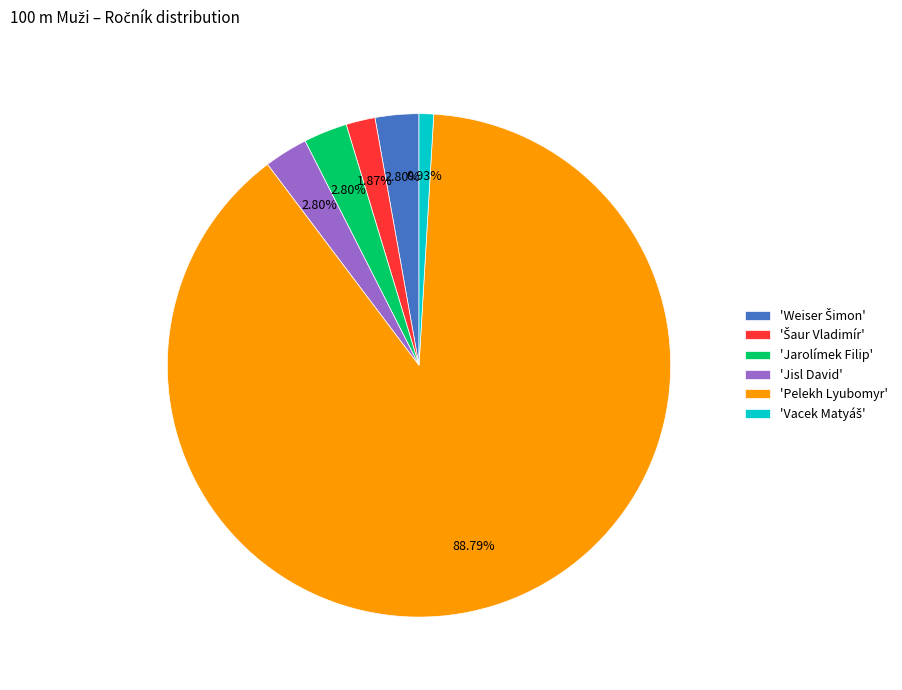

Count the number of slices in the pie.

6